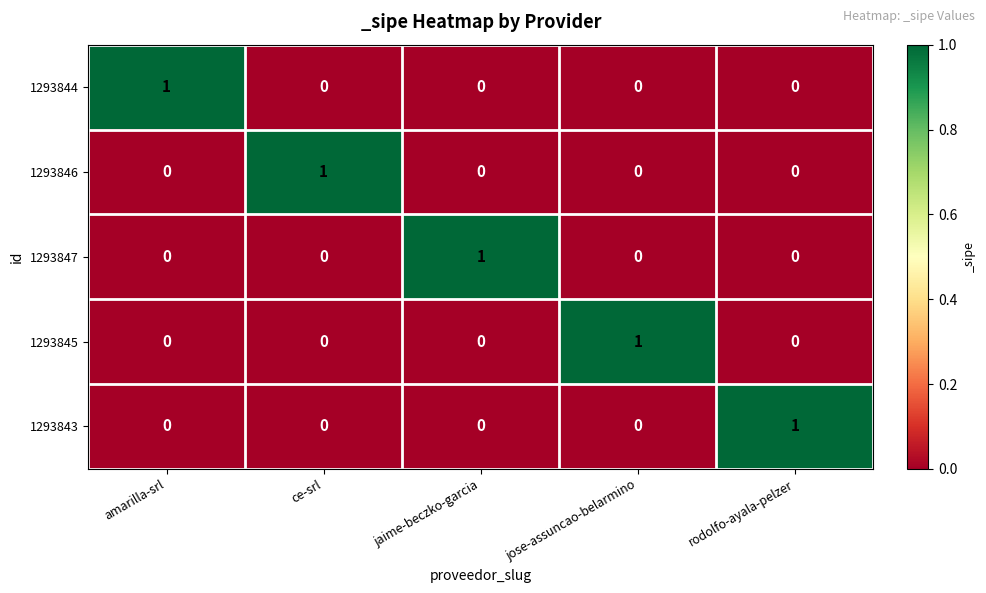

Count the 1293844 values in the range 0 to 1.

5